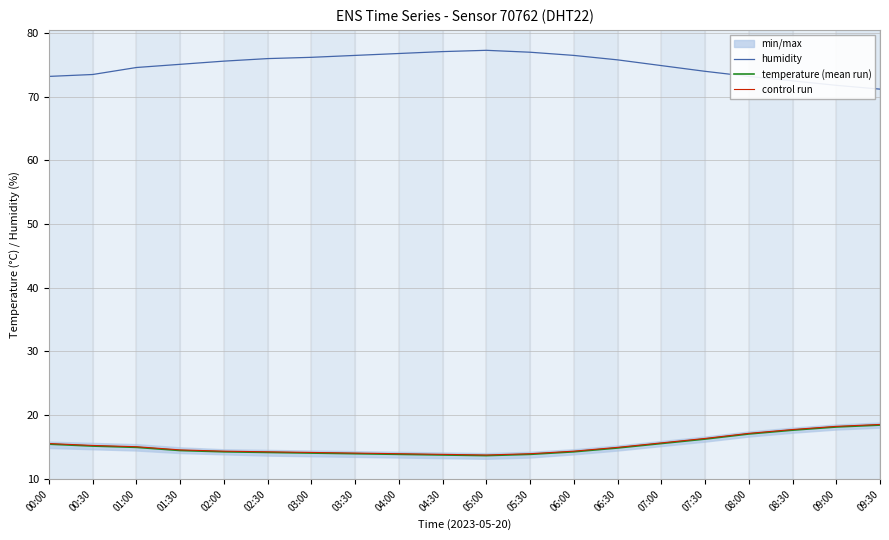

What is the sum of the control run values at 04:30 and 08:00?

30.9